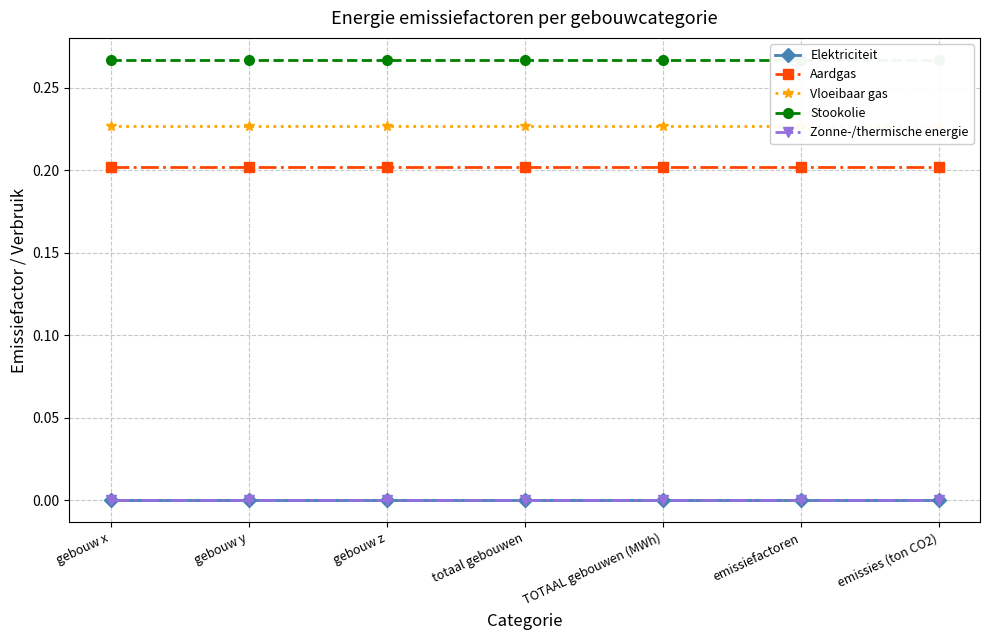

List the labels in order of Stookolie value, smallest first.

gebouw x, gebouw y, gebouw z, totaal gebouwen, TOTAAL gebouwen (MWh), emissiefactoren, emissies (ton CO2)